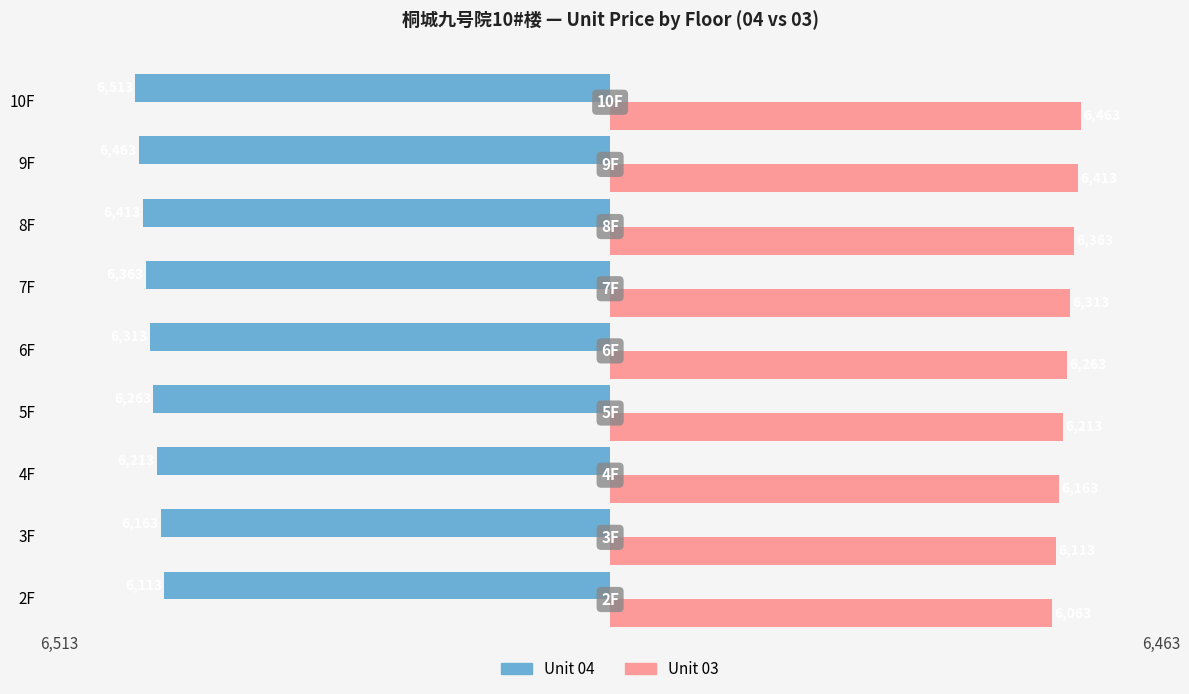

Which series has the largest total across all categories?

Unit 03